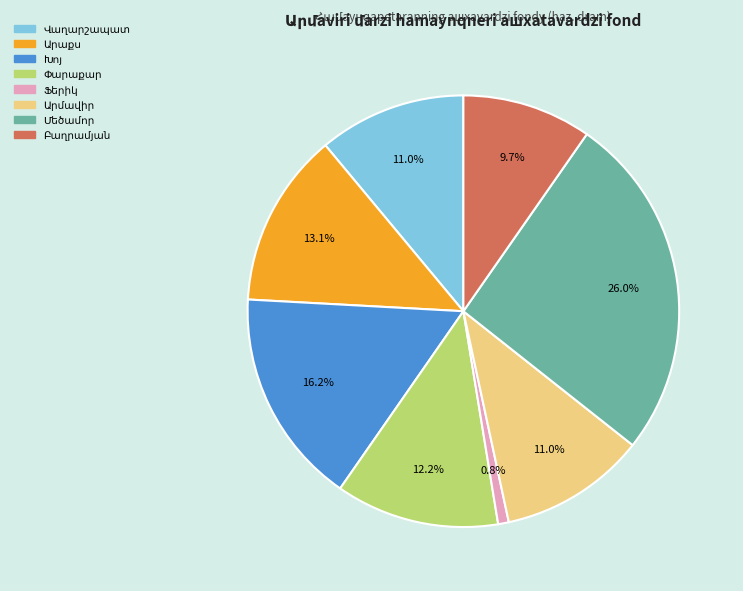

To the nearest percent, what is the difference between the largest and smallest slice percentages?

25%